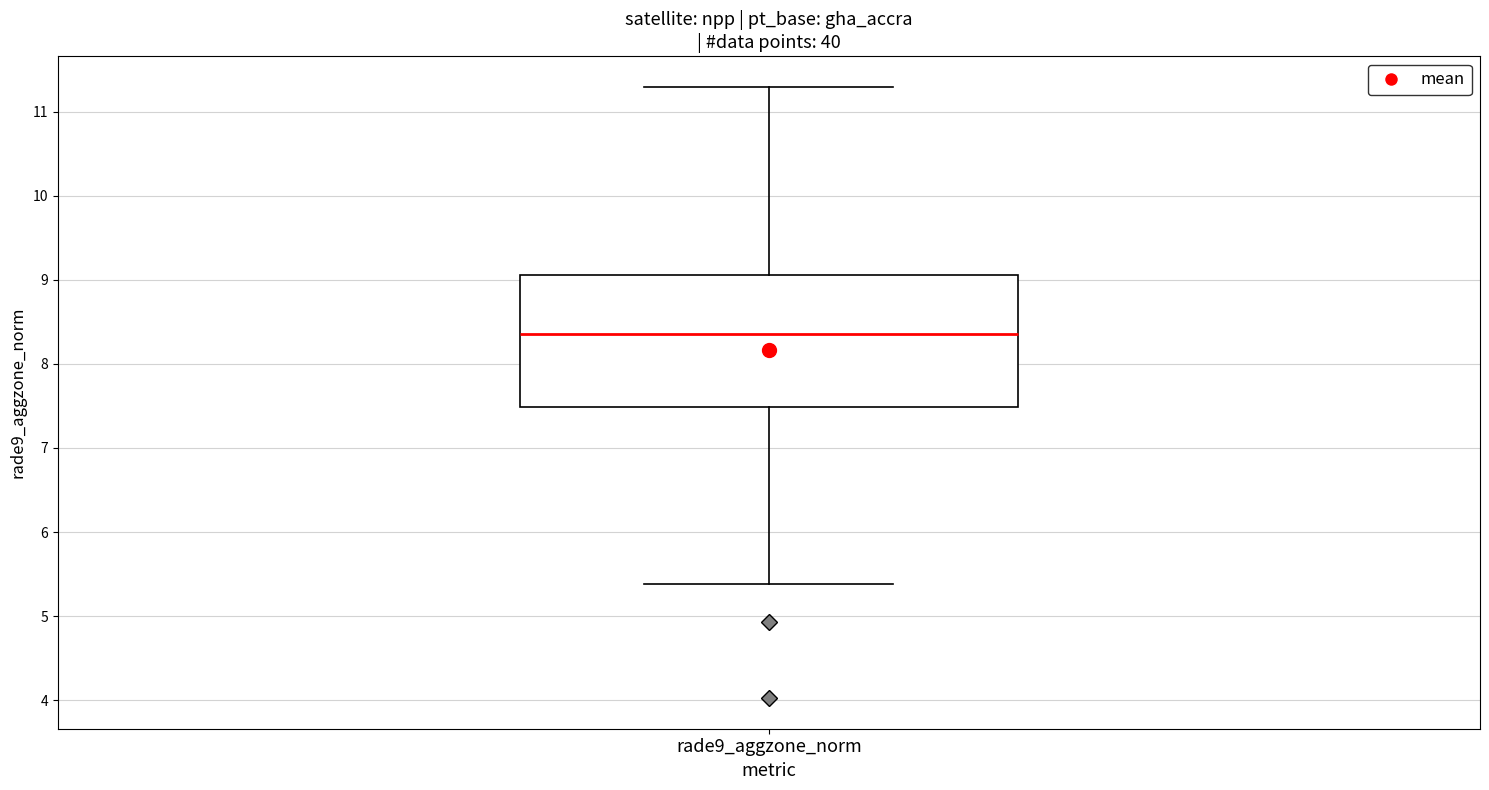

Read this box plot against the y-axis: the position of the median line, the range covered by the box, and the ends of both whiskers. The values are not printed on the chart, so give them approximately, as read against the axis.

median 8.4, box 7.5 to 9.1, whiskers 5.4 to 11.3